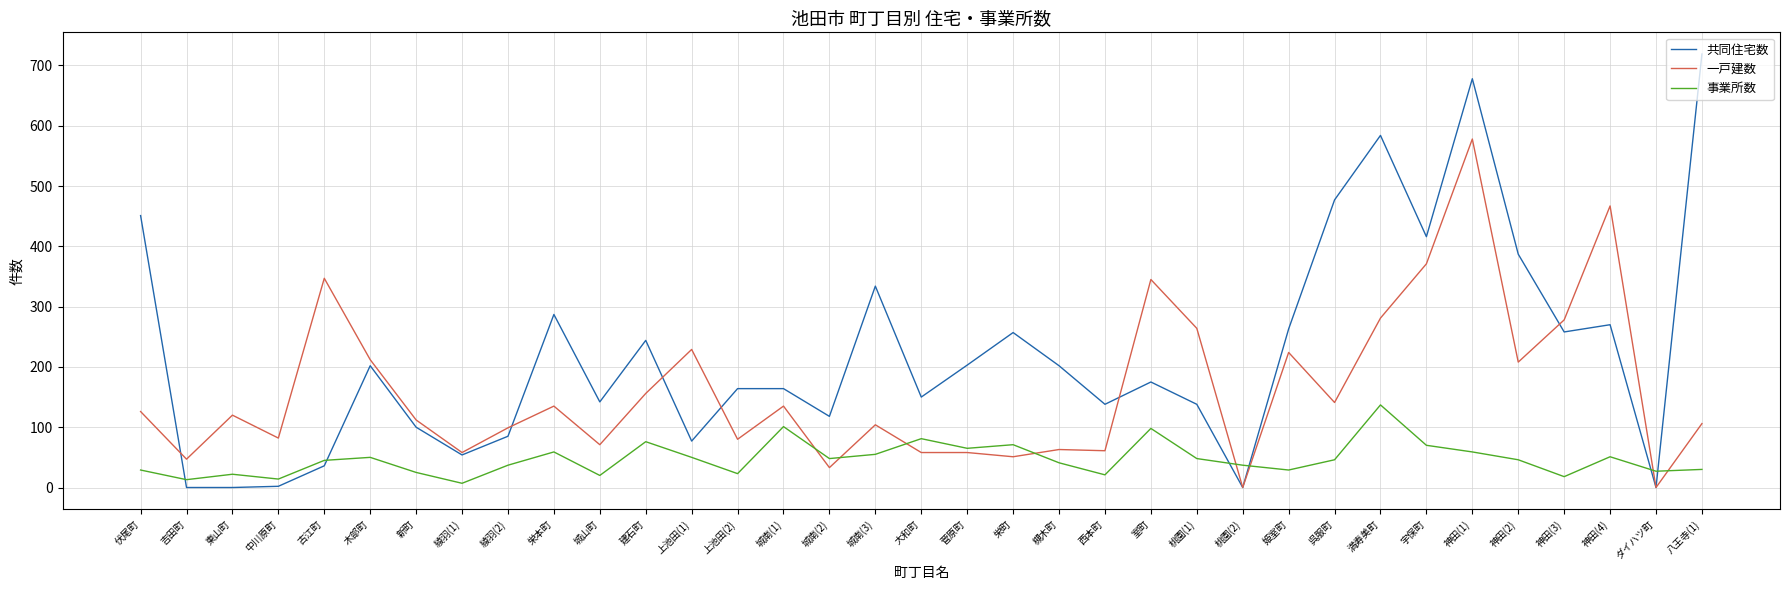

True or false: 共同住宅数 and 事業所数 cross at least once.

True